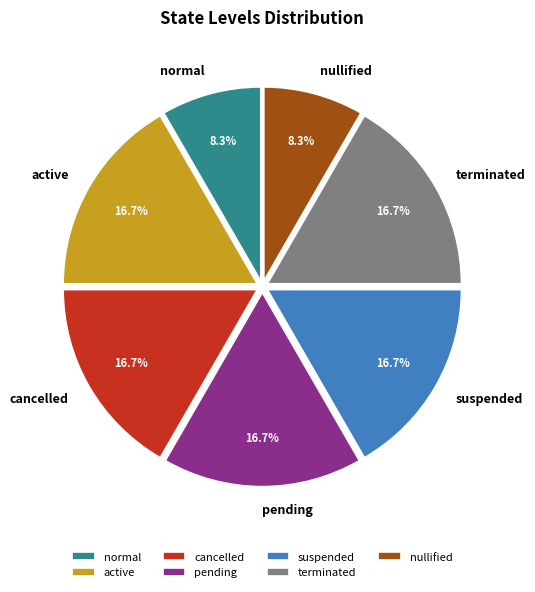

To the nearest percent, what percentage of the pie is pending?

17%